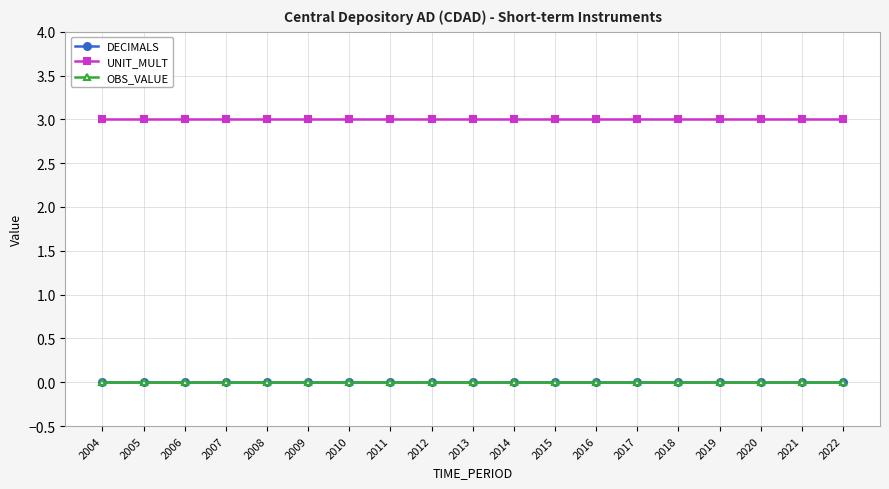

True or false: DECIMALS and UNIT_MULT cross at least once.

False